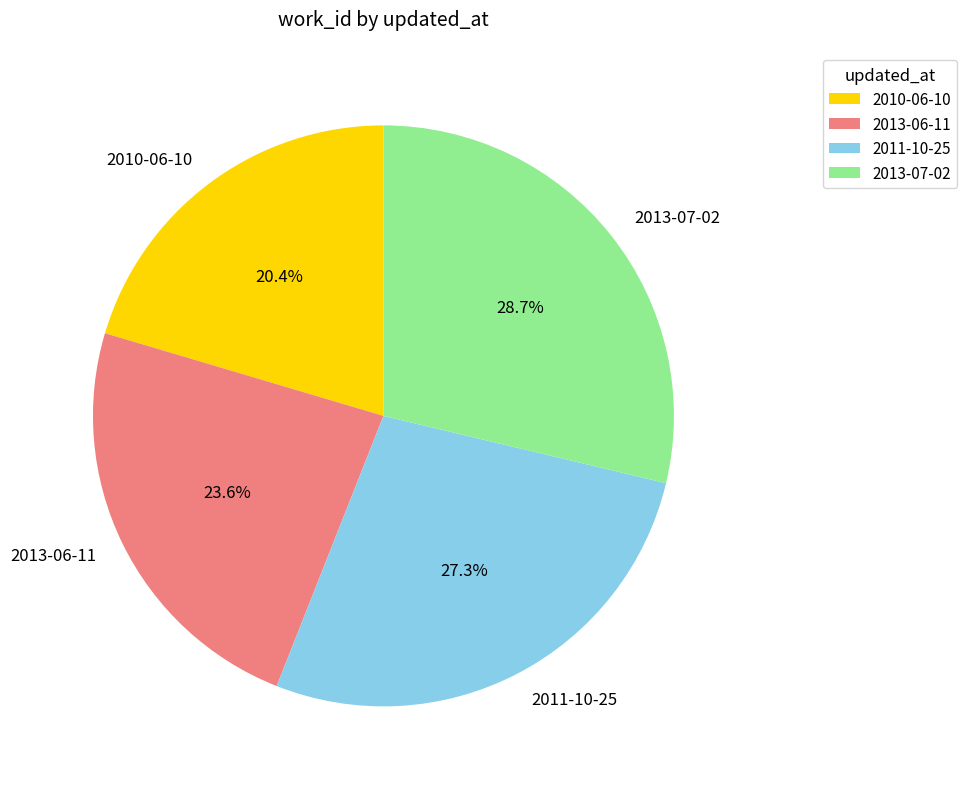

How many slices are in this pie chart?

4